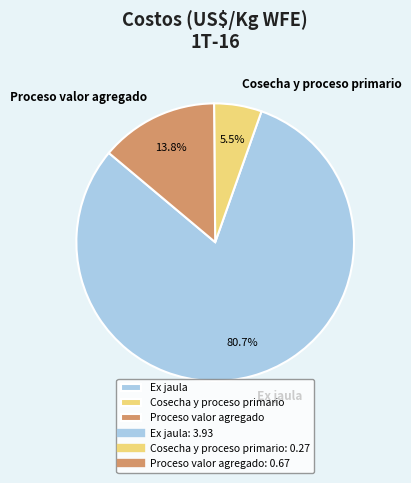

Combined, do Ex jaula and Cosecha y proceso primario account for over 50%?

Yes